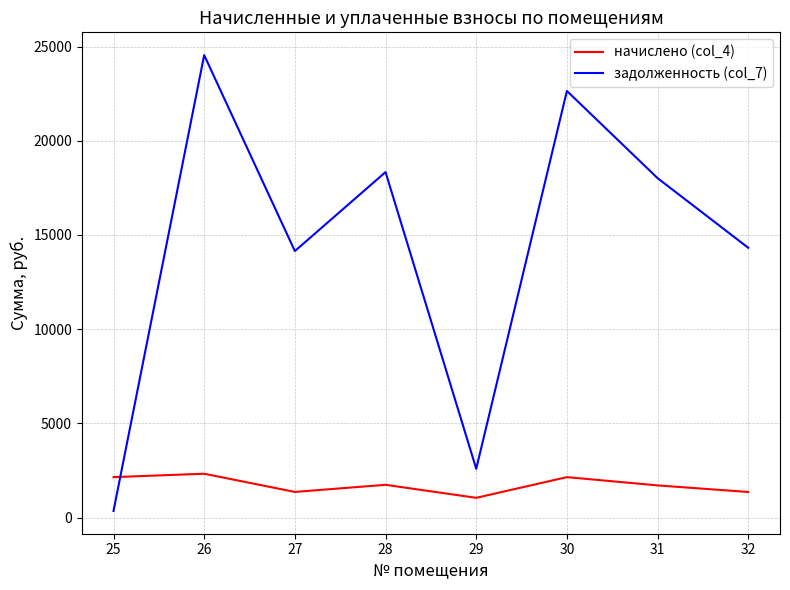

What is the difference between the maximum and second lowest values in the задолженность (col_7) series?

21956.4